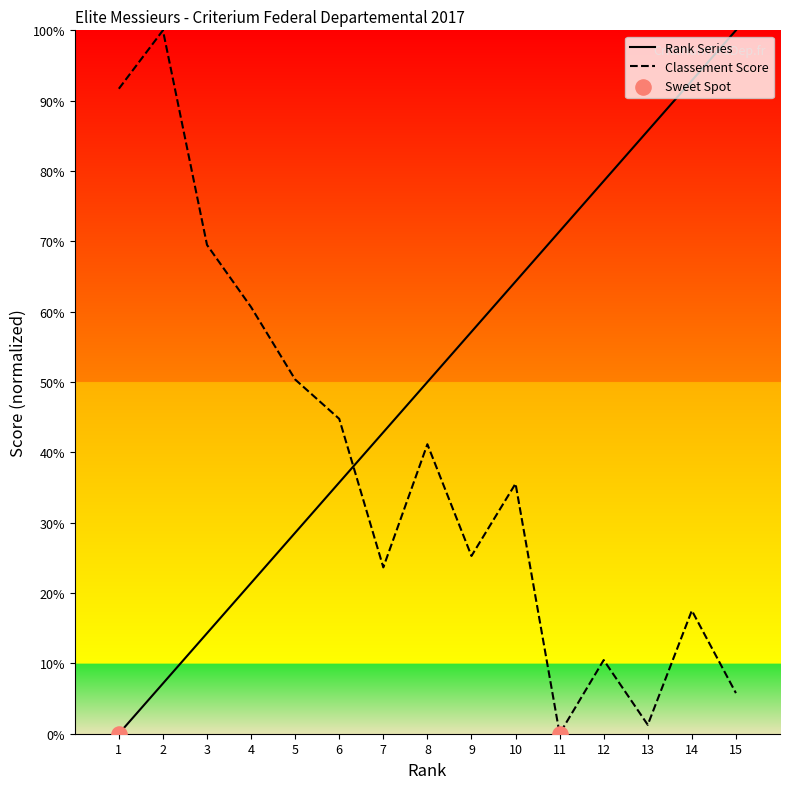

At which category is the sum across all series the highest?

14